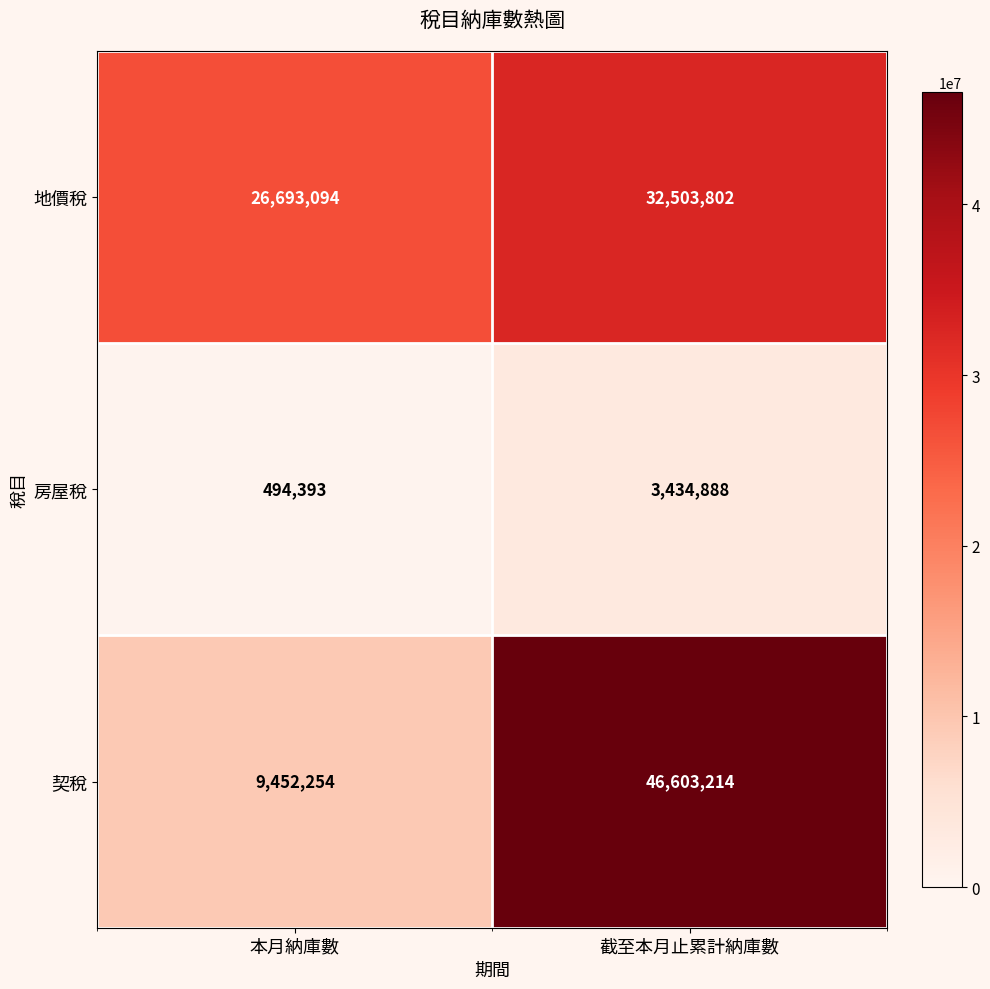

What is the lowest value of the 契稅 series?

9452254